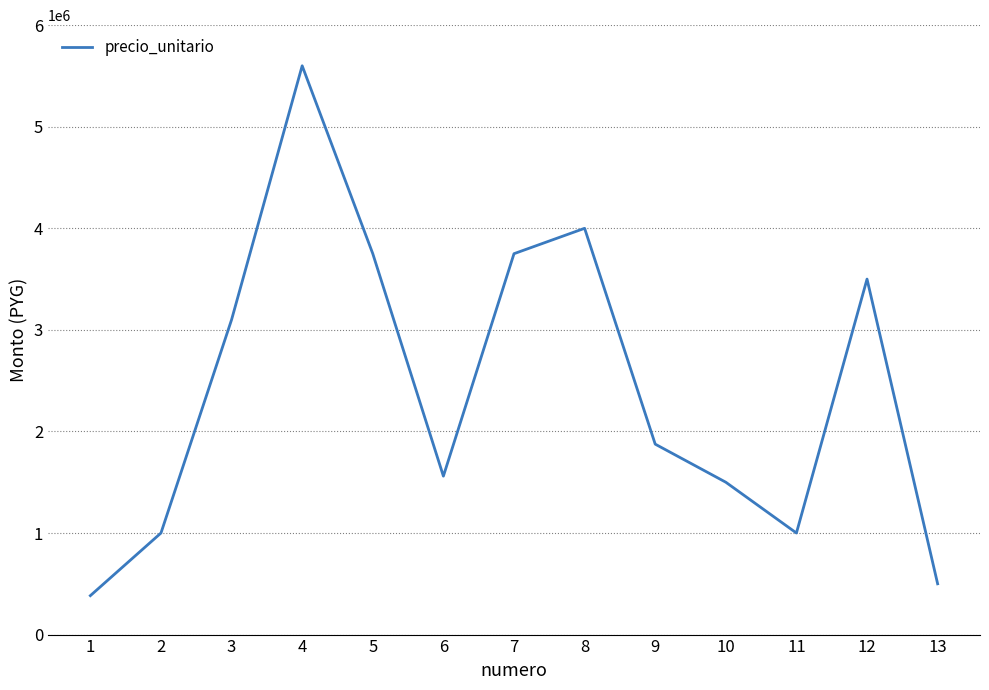

What is the difference between the values at 4 and 2?

4600000